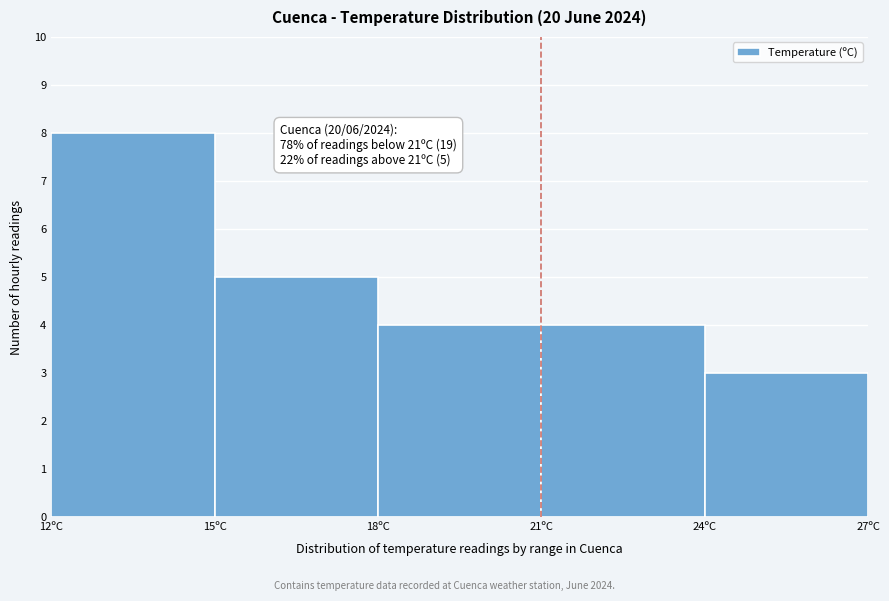

Which range on the x-axis has the tallest bar?

12 to 15